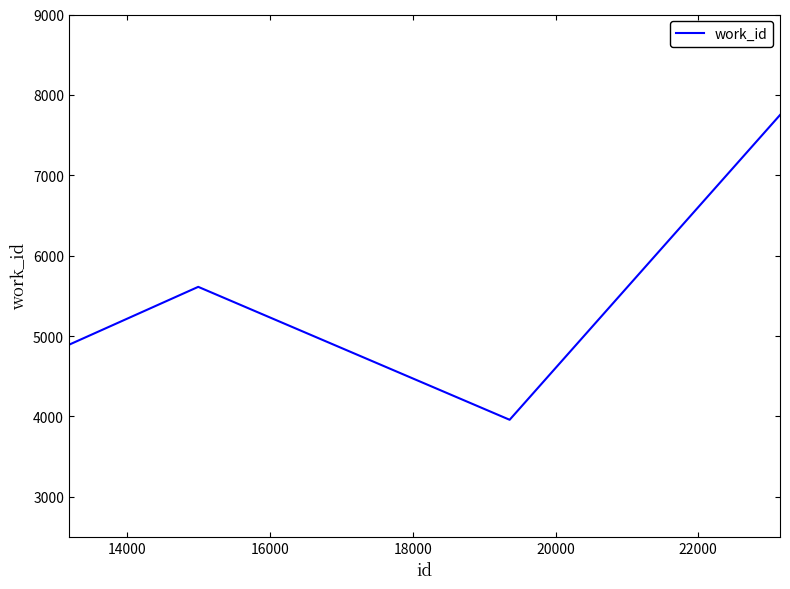

What is the maximum value shown in the chart?

7750